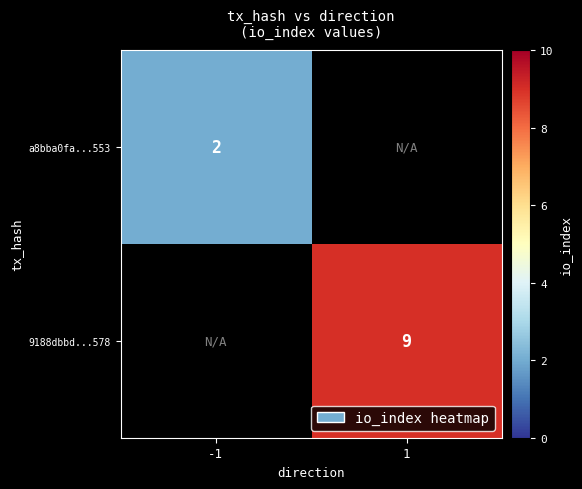

True or false: a8bba0fa...553 has a value of 2 at -1.

True